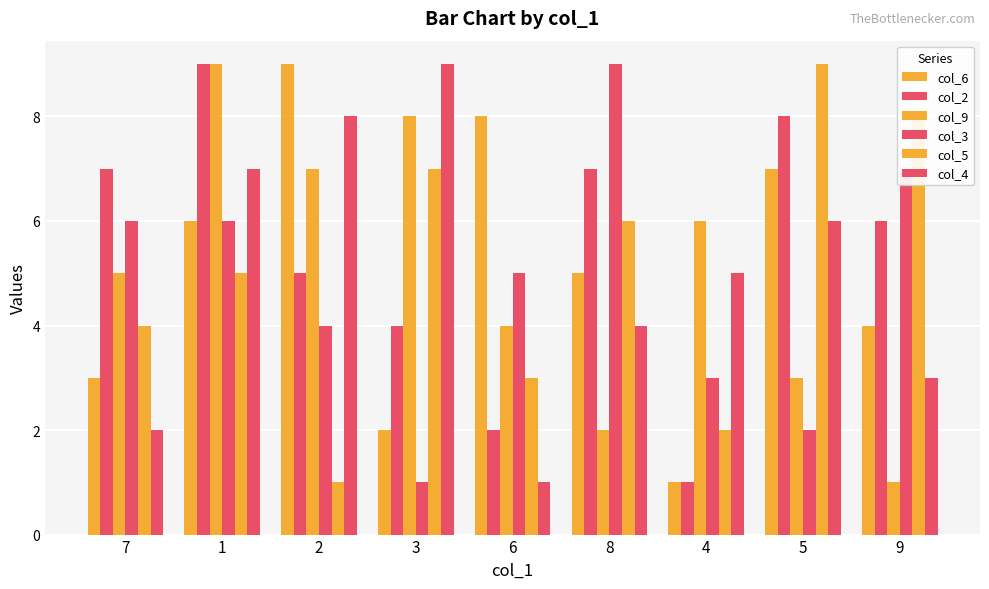

How many groups of bars are there?

9